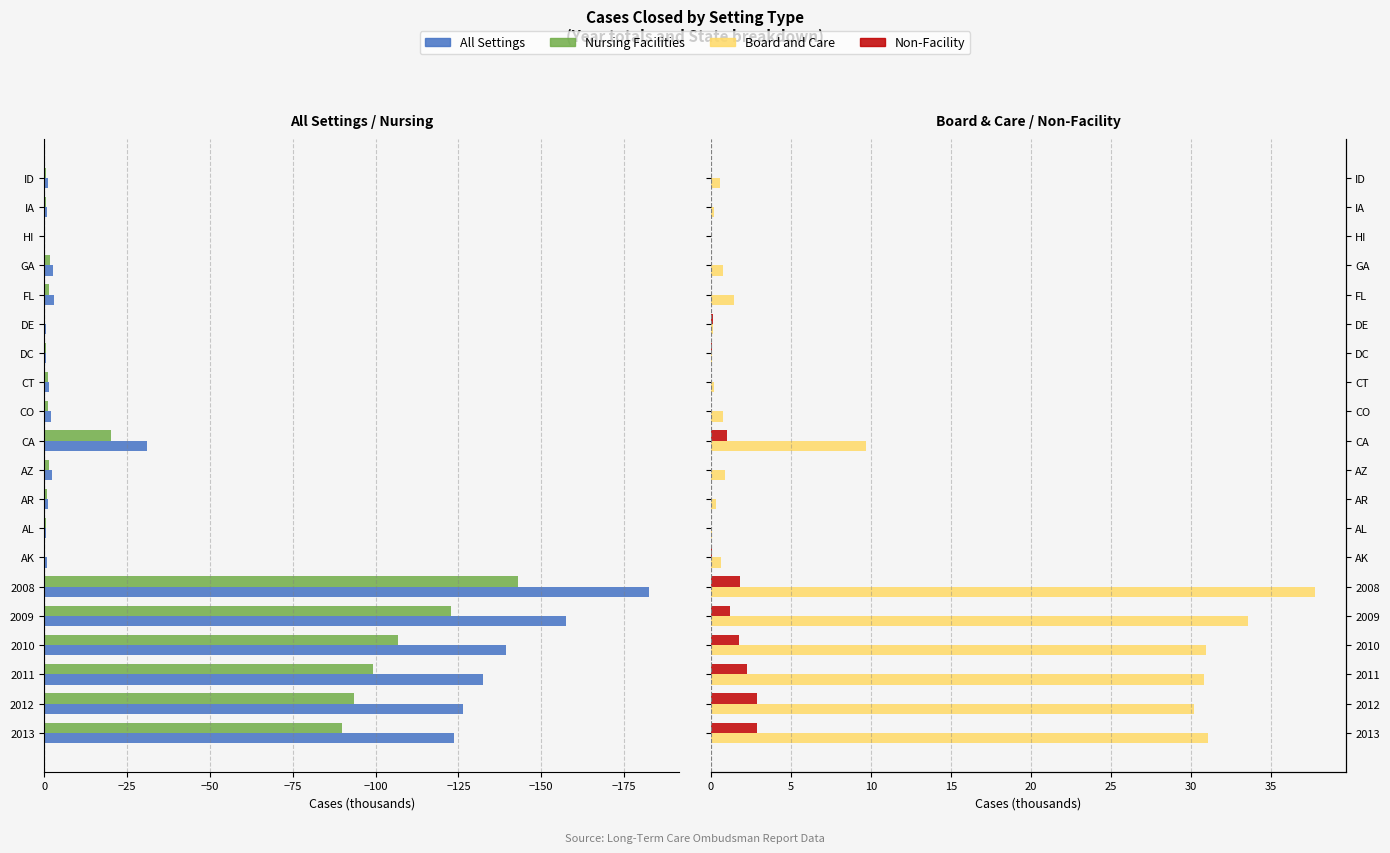

List the series in order of their peak value, highest first.

Board and Care, Non-Facility, Nursing Facilities, All Settings